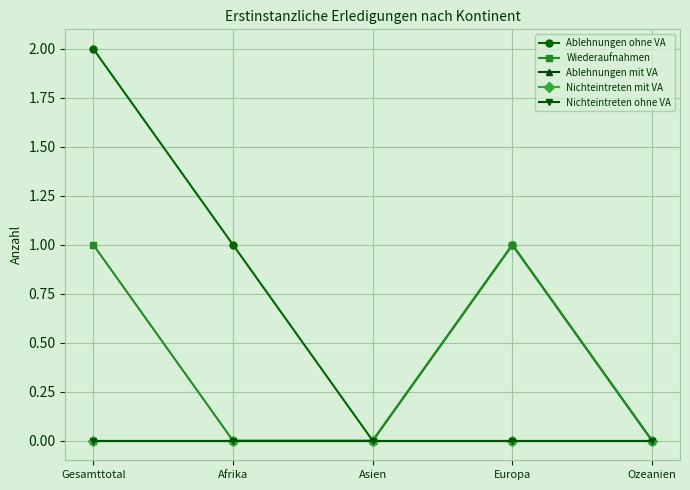

Rank the categories by Nichteintreten mit VA value from lowest to highest.

Gesamttotal, Afrika, Asien, Europa, Ozeanien